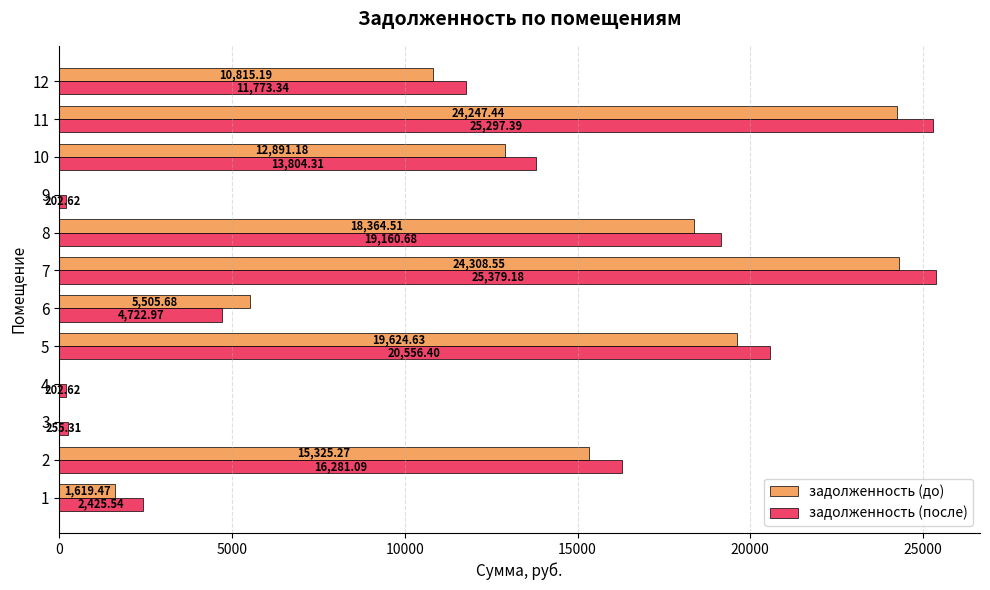

At which category is the sum across all series the highest?

7